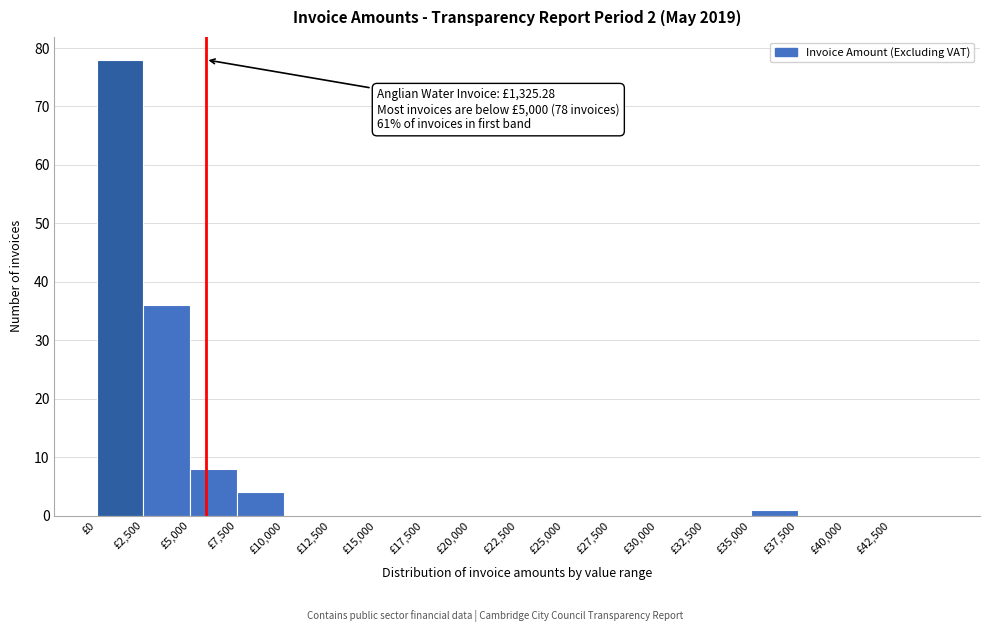

Which range on the x-axis has the tallest bar?

0 to 2500